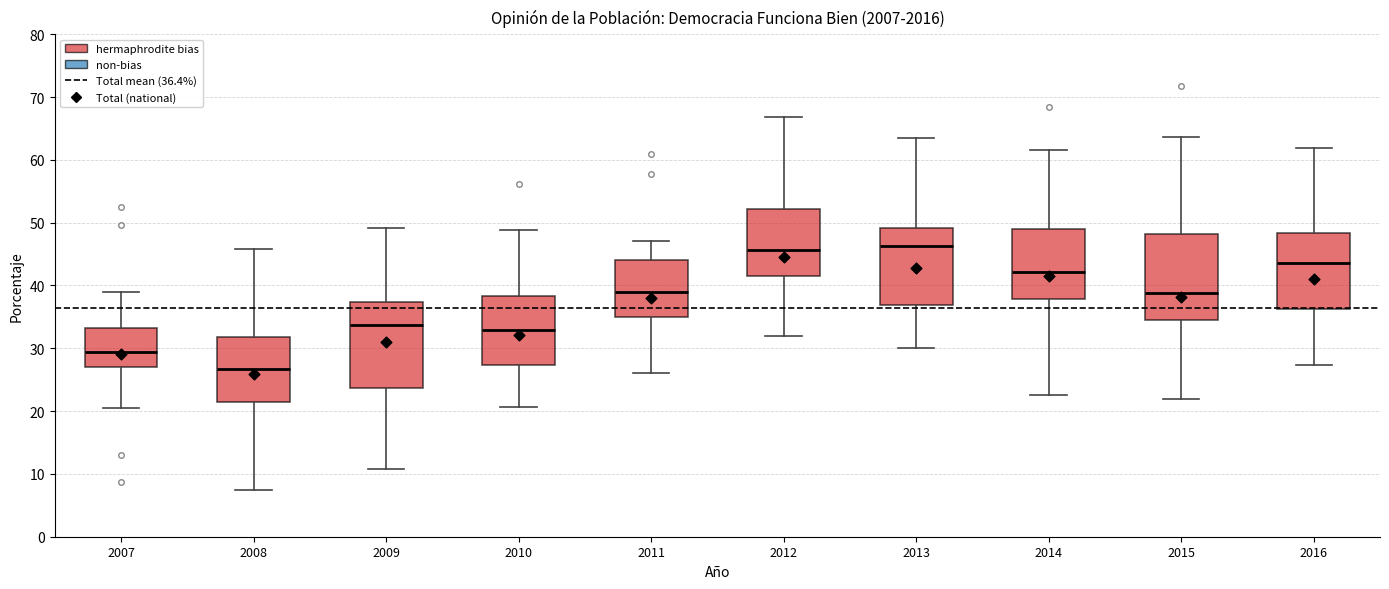

Reading left to right, read every box against the y-axis: the position of its median line, the range the box covers, and the ends of its whiskers. The values are not printed on the chart, so give them approximately, as read against the axis.

2007: median 29, box 27 to 33, whiskers 21 to 39
2008: median 27, box 21 to 32, whiskers 7 to 46
2009: median 34, box 24 to 37, whiskers 11 to 49
2010: median 33, box 27 to 38, whiskers 21 to 49
2011: median 39, box 35 to 44, whiskers 26 to 47
2012: median 46, box 42 to 52, whiskers 32 to 67
2013: median 46, box 37 to 49, whiskers 30 to 64
2014: median 42, box 38 to 49, whiskers 23 to 62
2015: median 39, box 35 to 48, whiskers 22 to 64
2016: median 44, box 36 to 48, whiskers 27 to 62